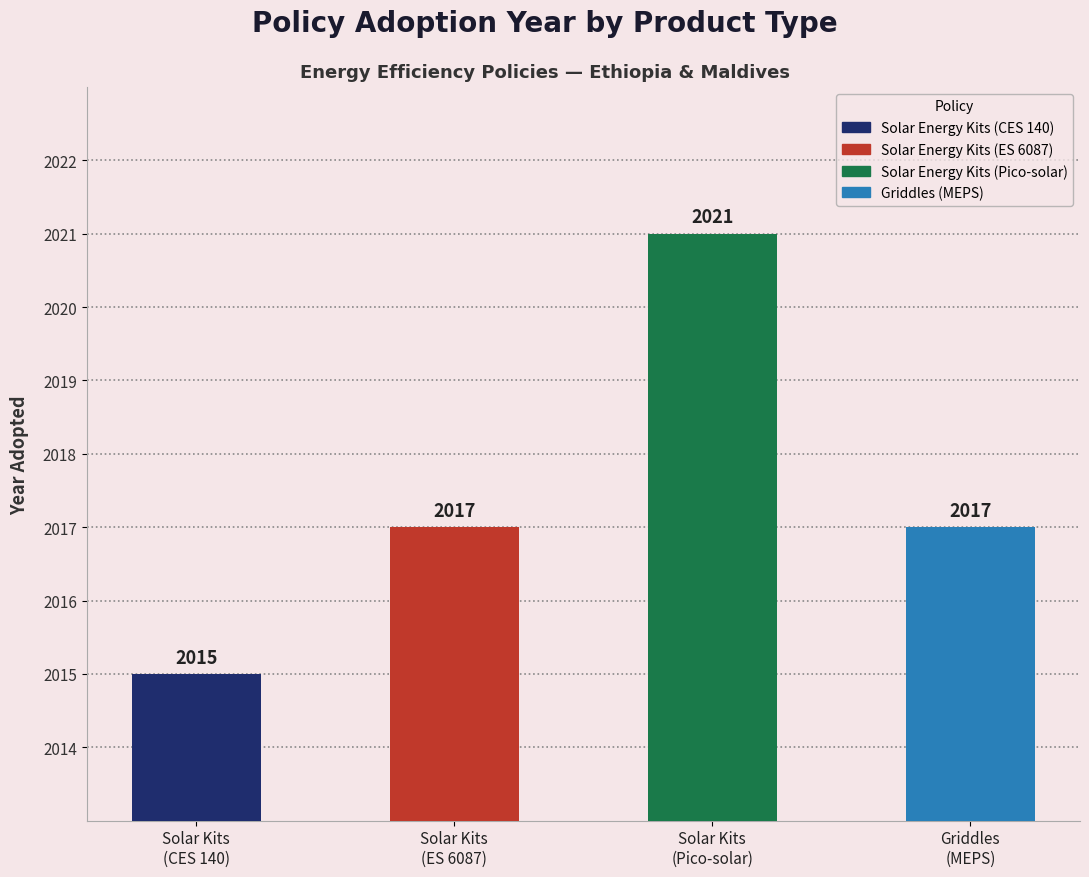

What is the difference between the maximum and second lowest values?

4